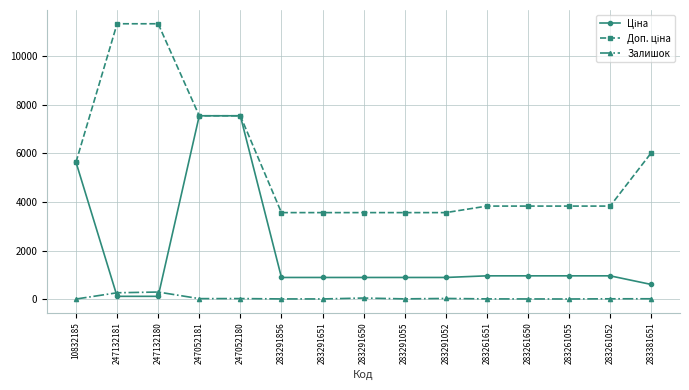

The Залишок series shows 2.0 at 10832185. True or false?

True